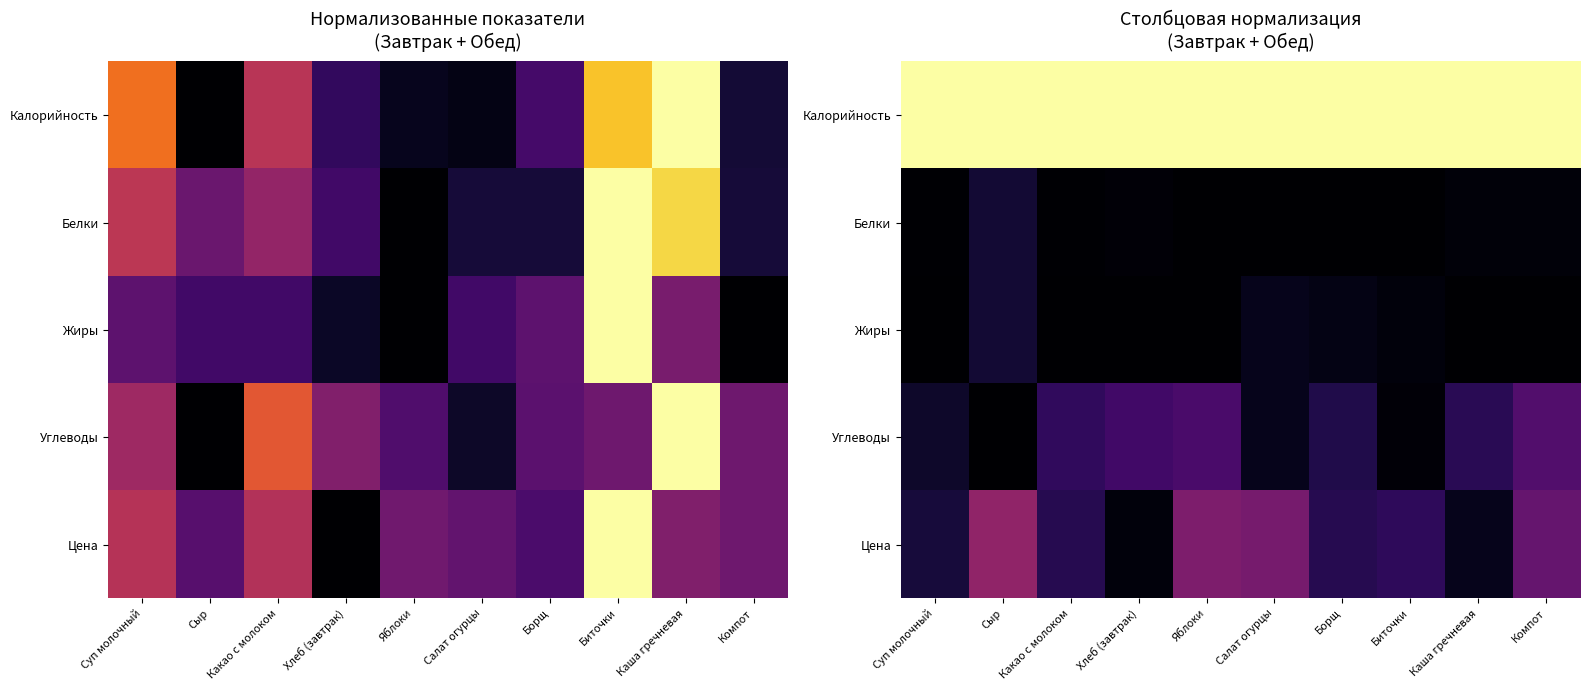

What is the total value across all series at Какао с молоком?

1.3